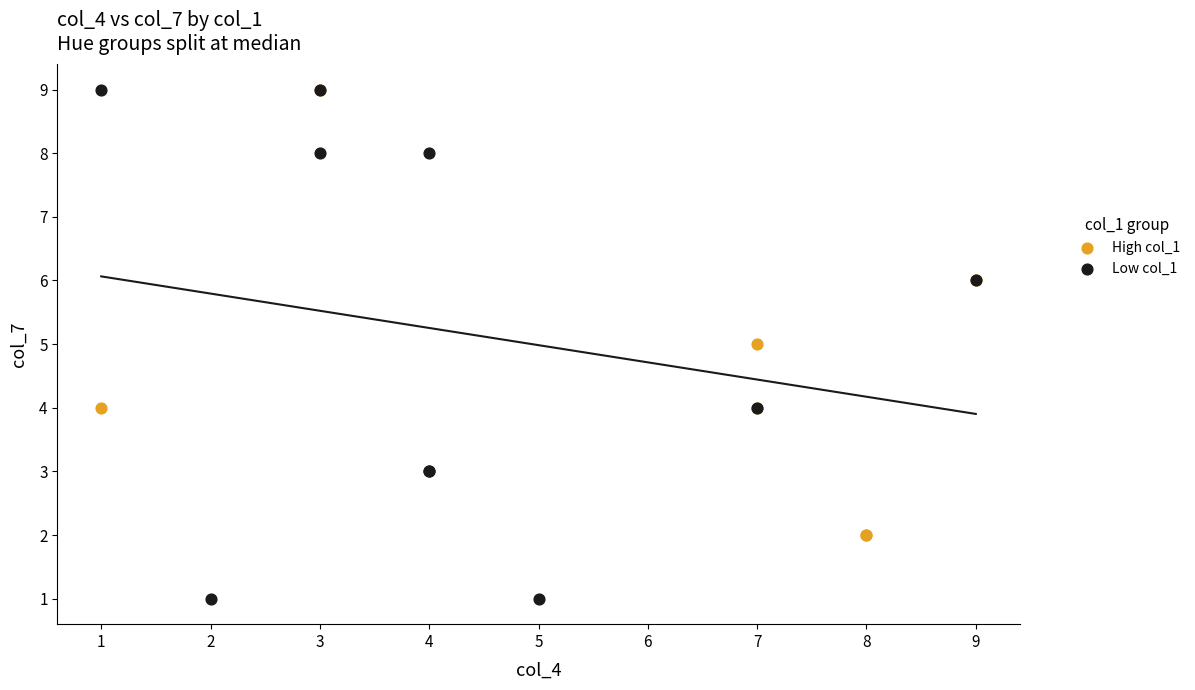

Which series has the largest Y range (max minus min)?

Low col_1